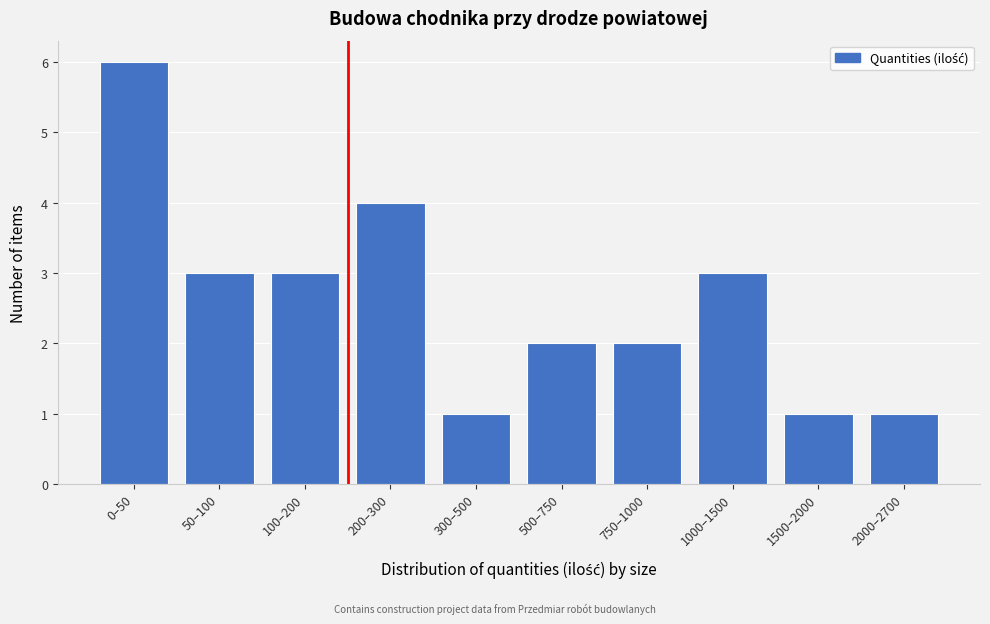

Reading left to right, what are all the values shown in this chart?

6	3	3	4	1	2	2	3	1	1